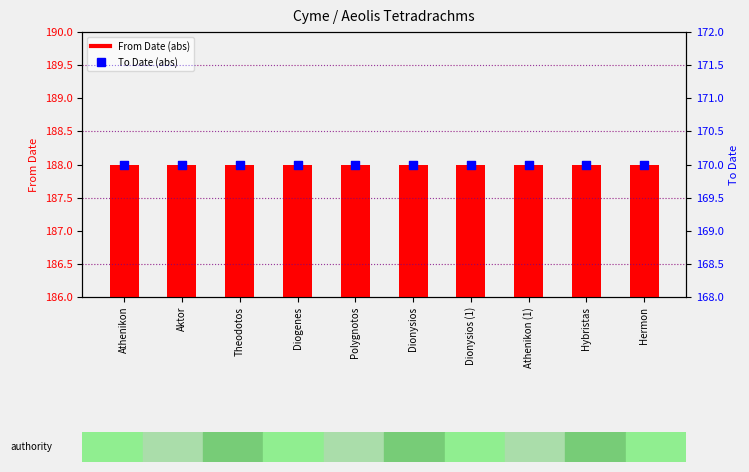

Which series has the widest spread of Y values?

From Date